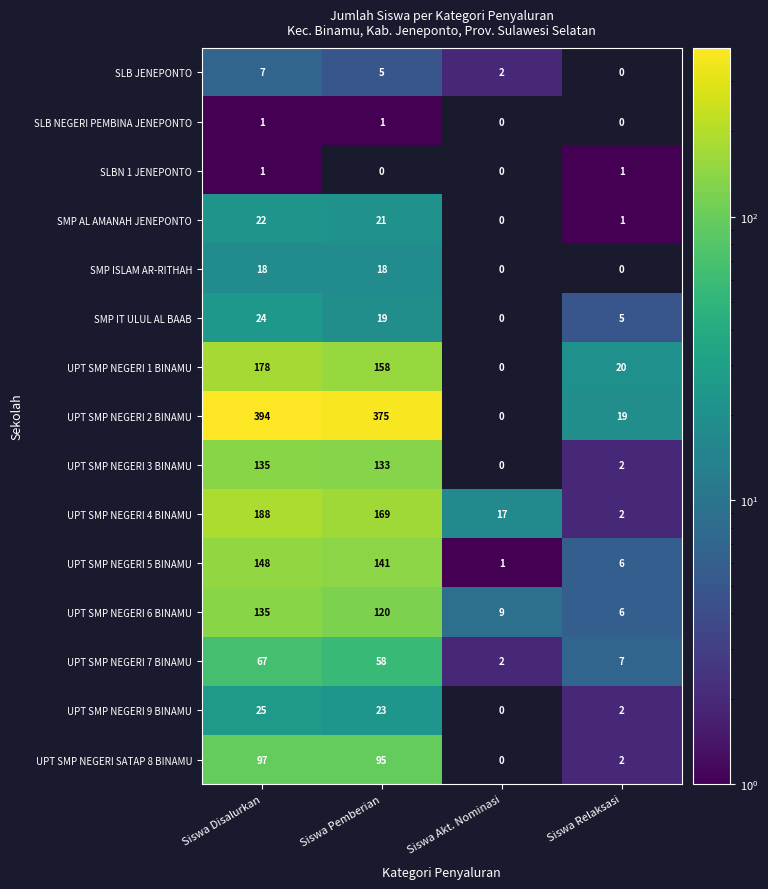

The SMP IT ULUL AL BAAB series shows 14 at Siswa Akt. Nominasi. True or false?

False